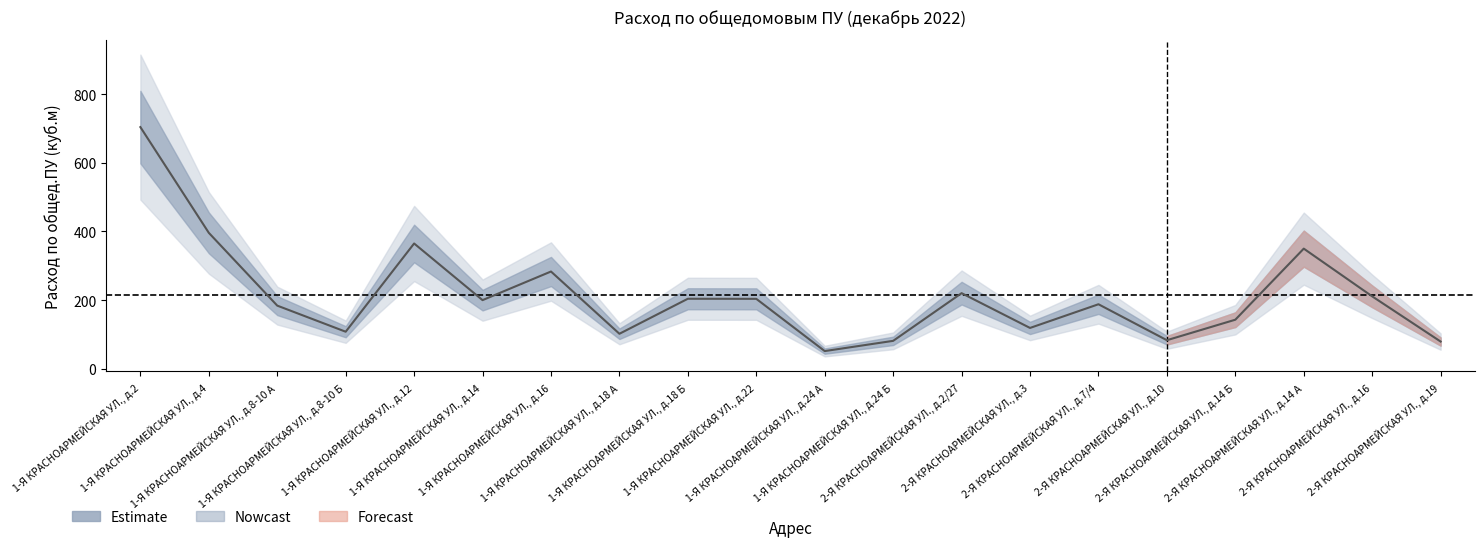

What is the label of the 7th point from the left?

1-Я КРАСНОАРМЕЙСКАЯ УЛ., д.16